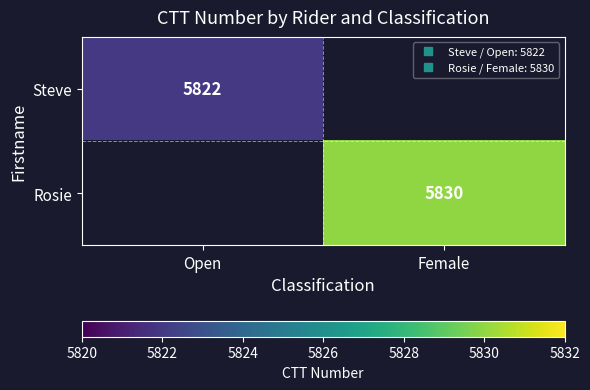

What is the minimum value shown in the chart?

5822.0